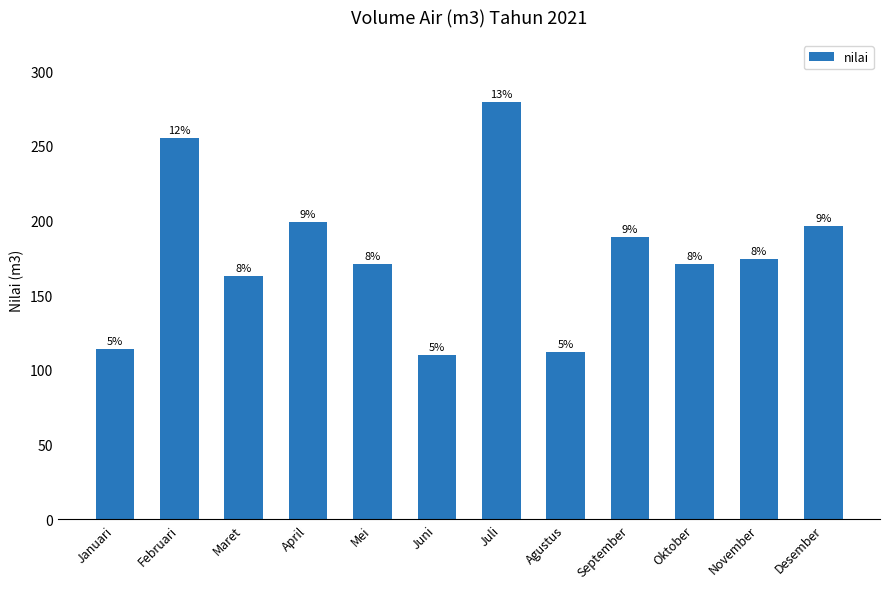

Does the chart contain any negative values?

No